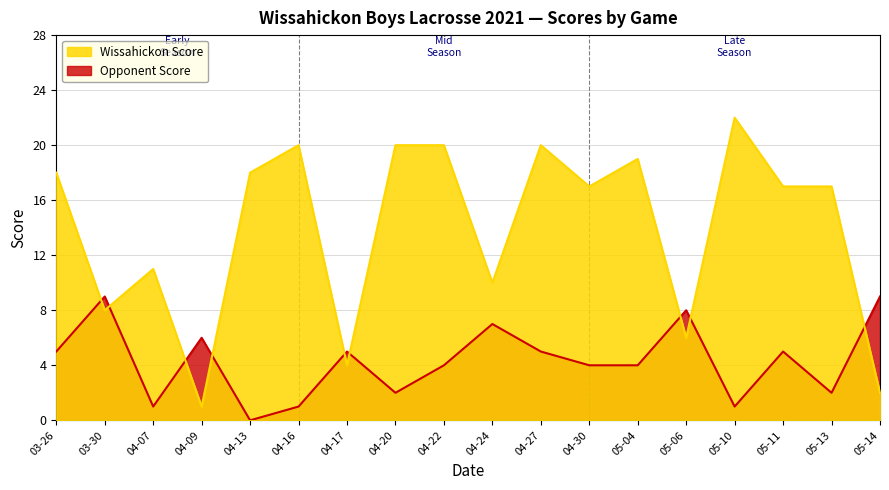

What is the difference between the maximum and minimum values in the Wissahickon Score series?

21